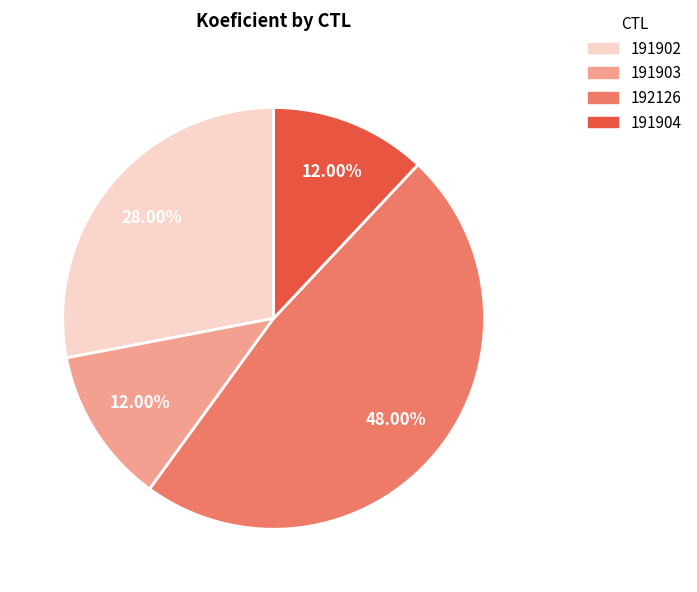

What percentage do 191904 and 191903 together represent?

24.0%